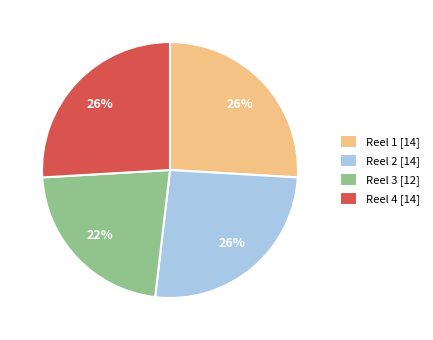

To the nearest percent, what is the average slice percentage?

25%